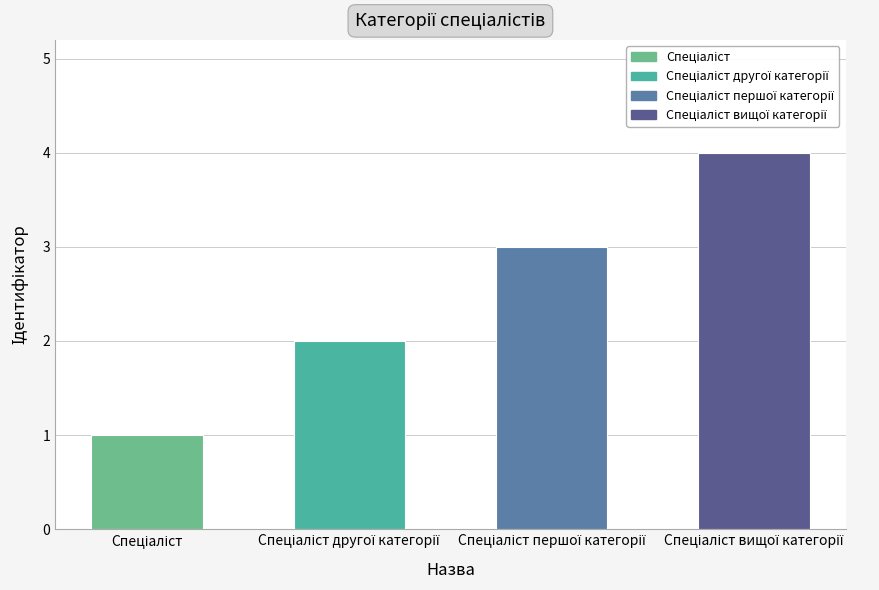

What is the difference between the maximum and minimum values?

3